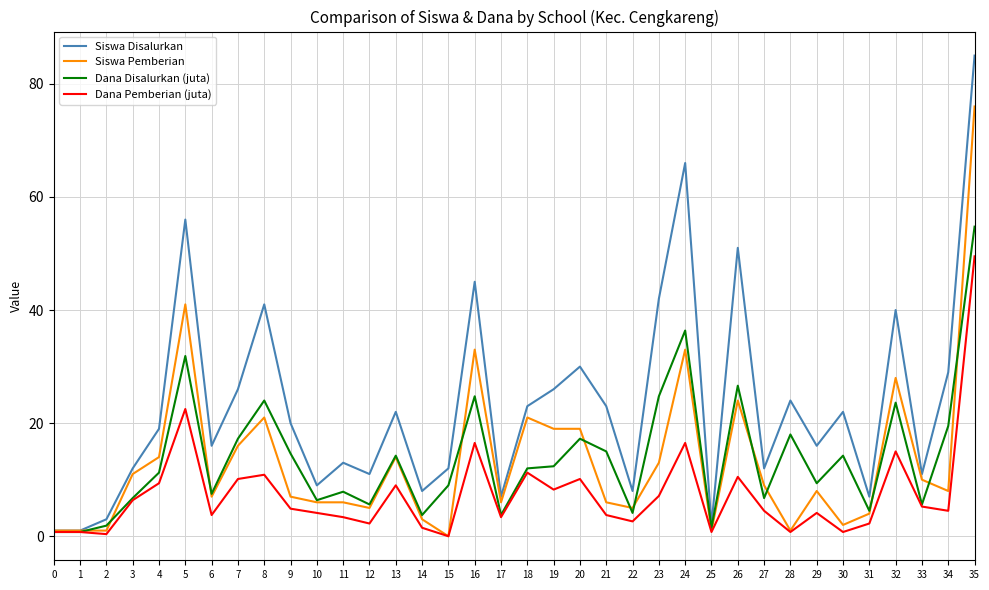

The value of Siswa Pemberian at 30 is 2.0. True or false?

True